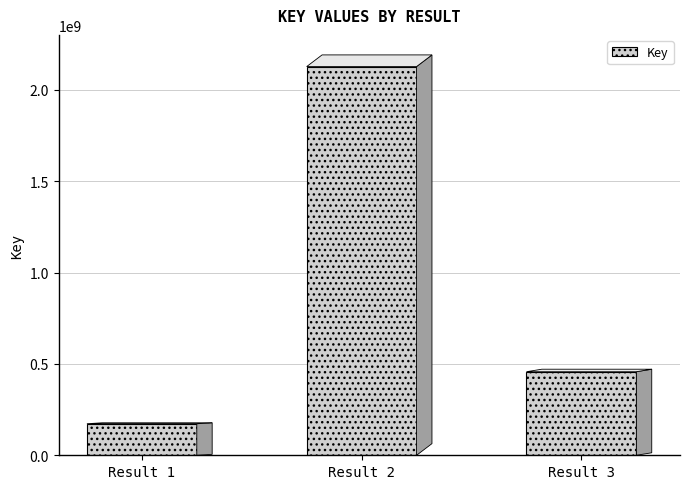

Is it true that the value at Result 3 is 457324361?

True